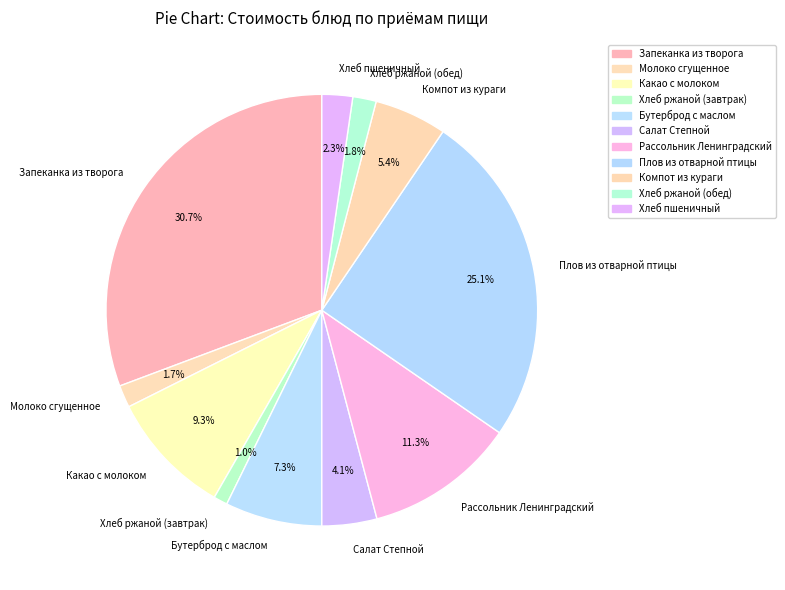

Count the number of slices in the pie.

11